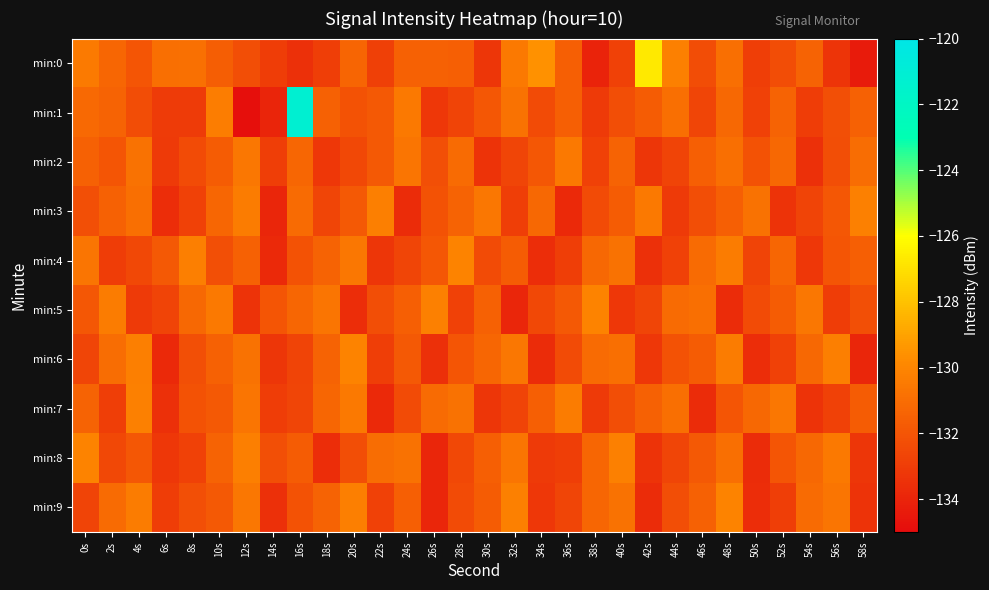

At which category is the sum across all series the highest?

16s